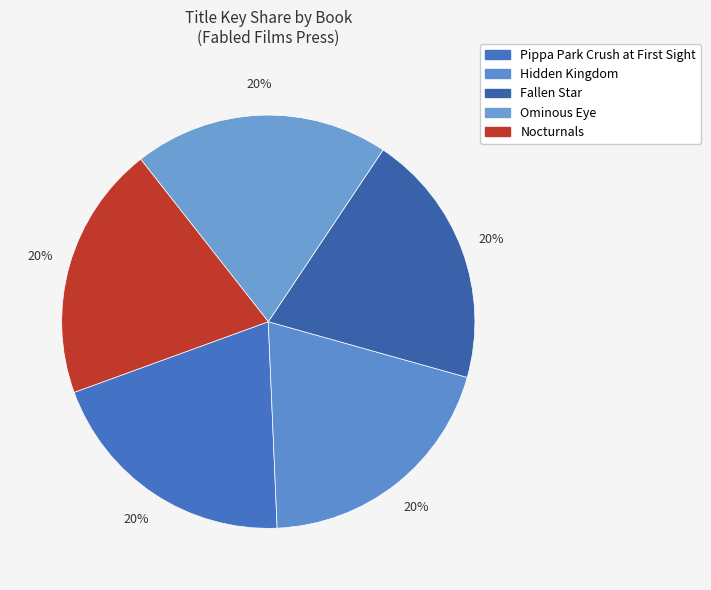

The Ominous Eye slice represents 20% of the pie. True or false?

True